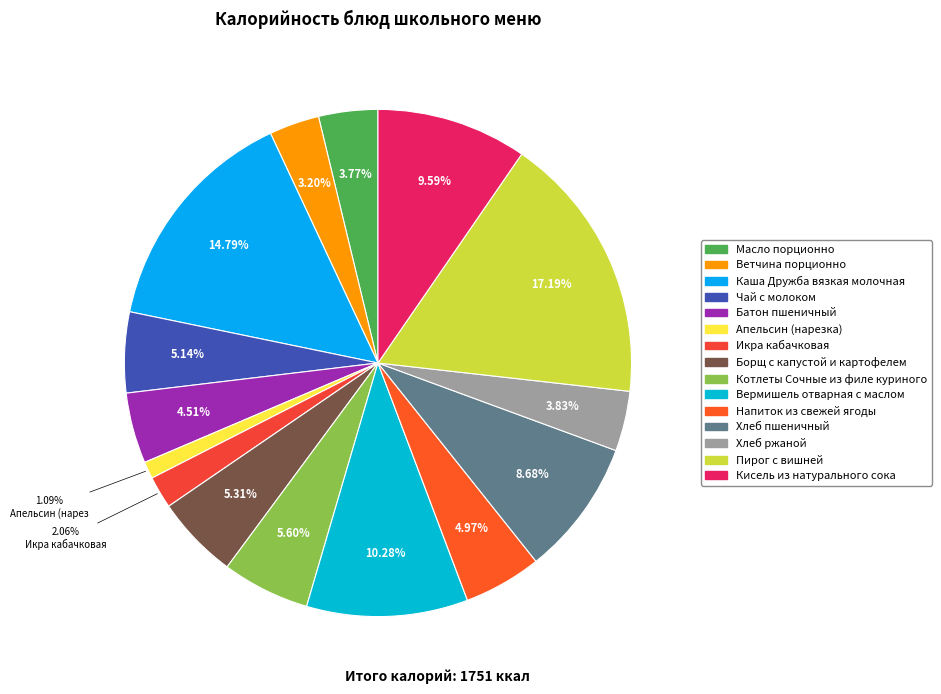

Is there a majority slice in this chart?

No